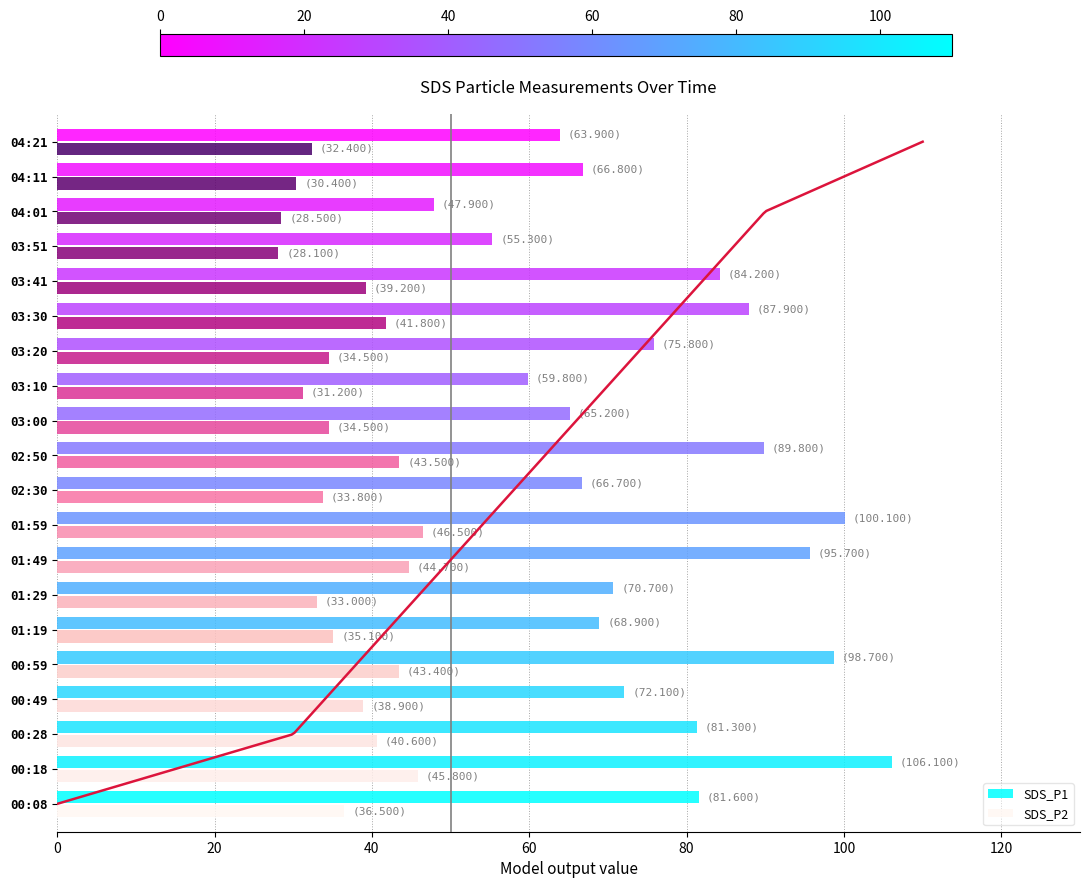

At which label is SDS_P1 closest to 77?

03:20